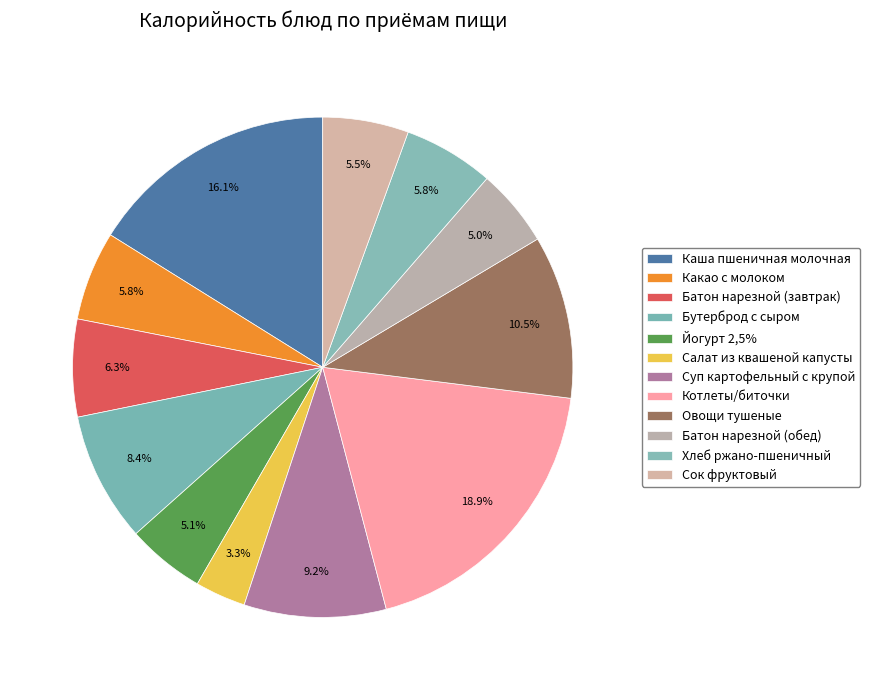

How many segments does this pie chart have?

12